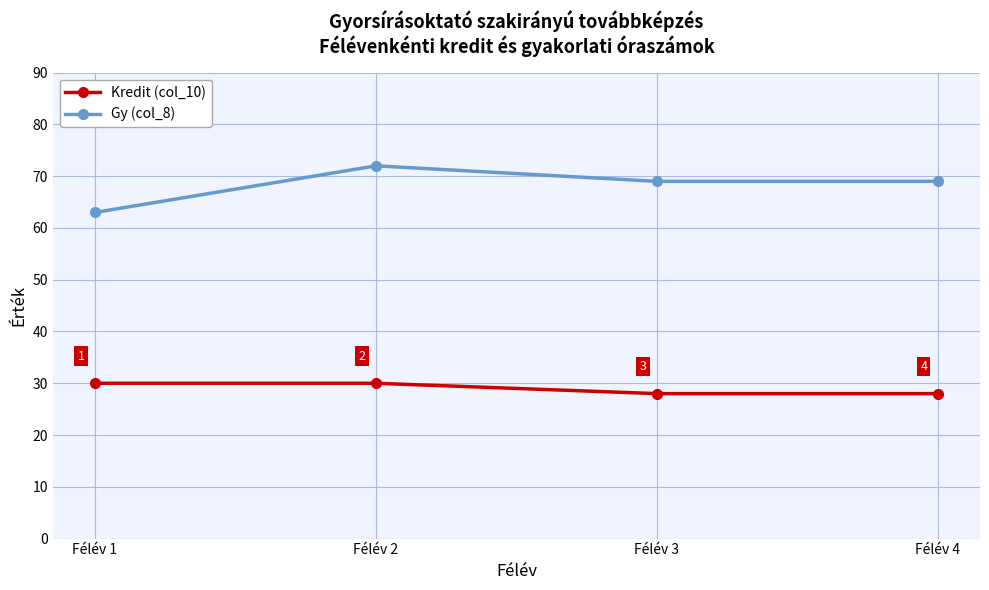

What is the difference between the maximum and minimum values in the Gy (col_8) series?

9